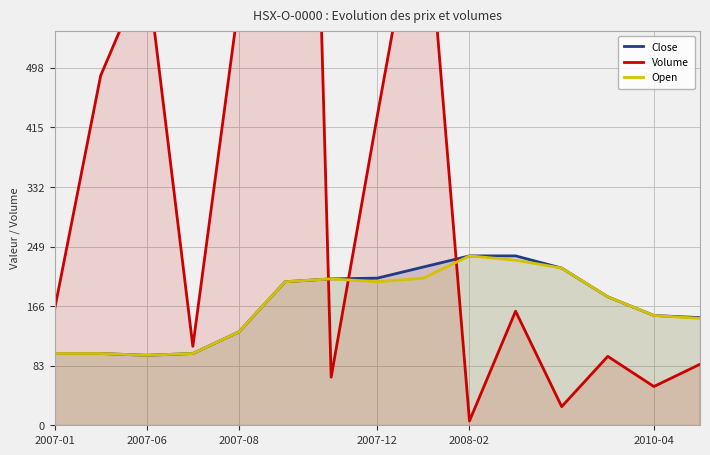

How many lines are shown in the chart?

3